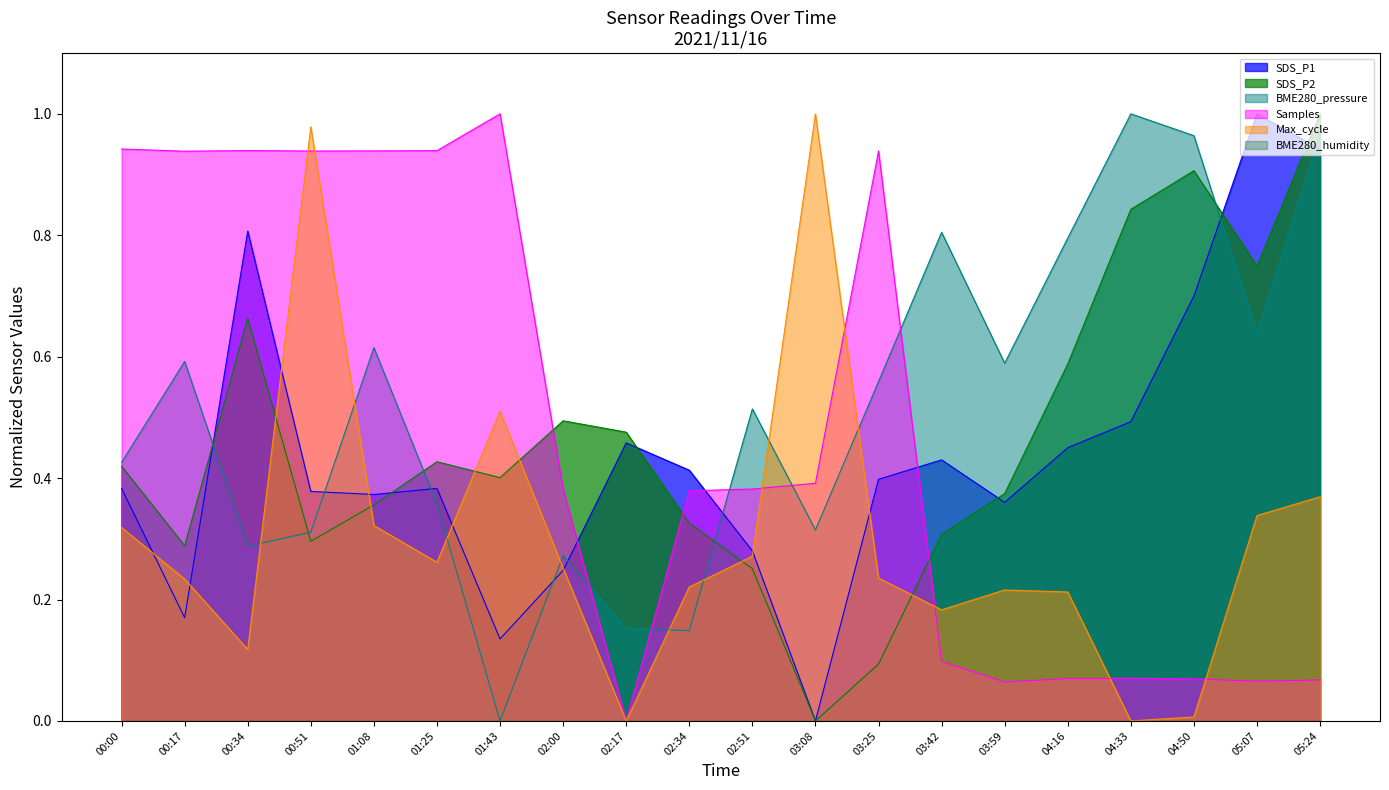

At which label is SDS_P2 closest to 0?

03:08